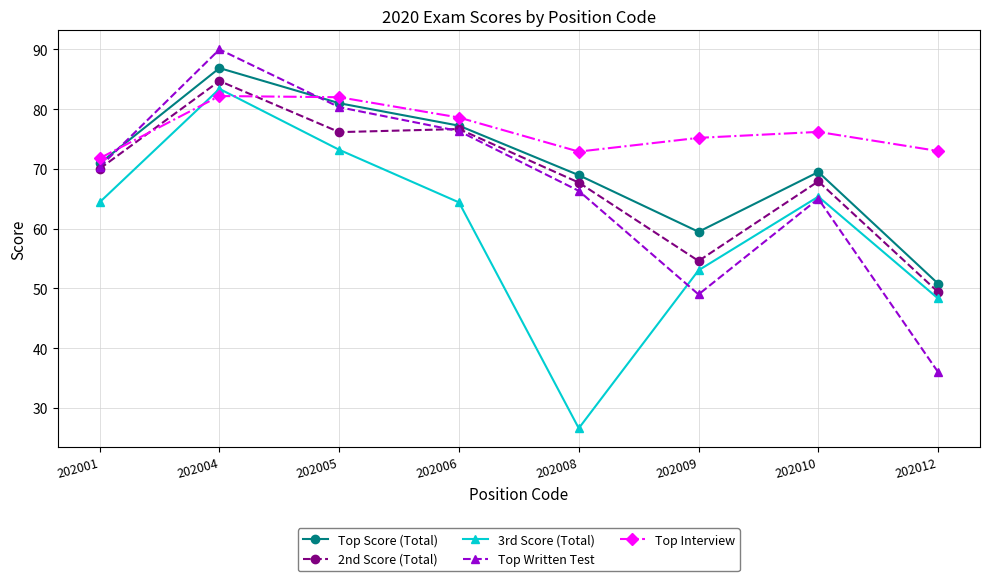

What is the value of the 3rd Score (Total) point at the 2nd from the left?

83.4